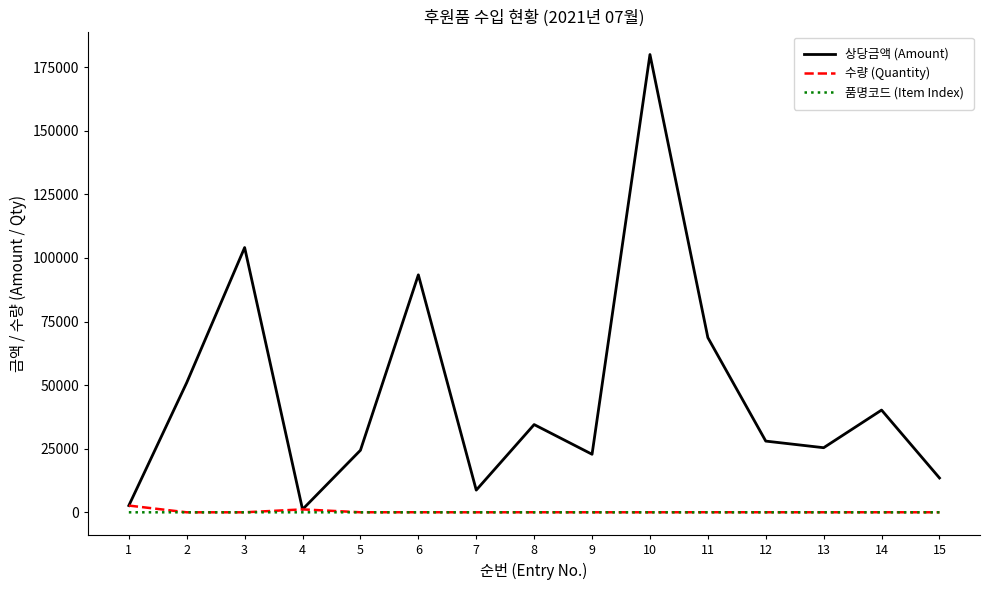

The value of 상당금액 (Amount) at 3 is 104100. True or false?

True